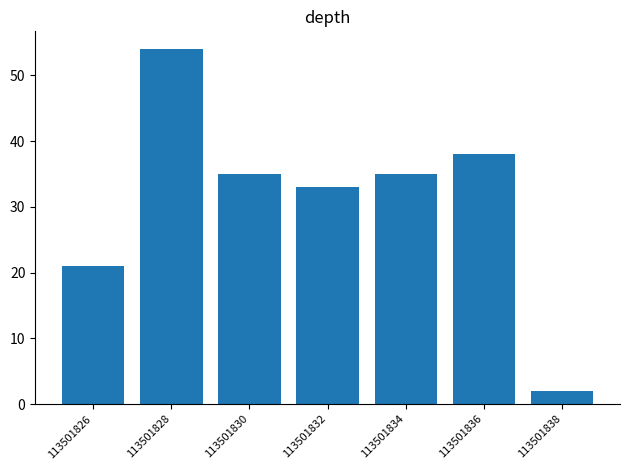

Where is the data nearest to the value 28?

113501832